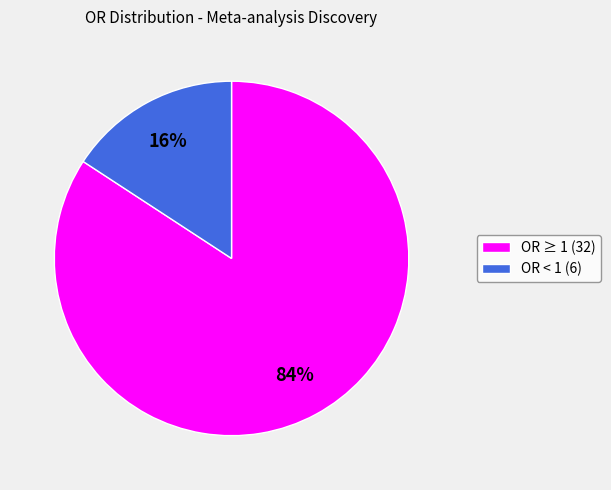

Count the number of slices in the pie.

2